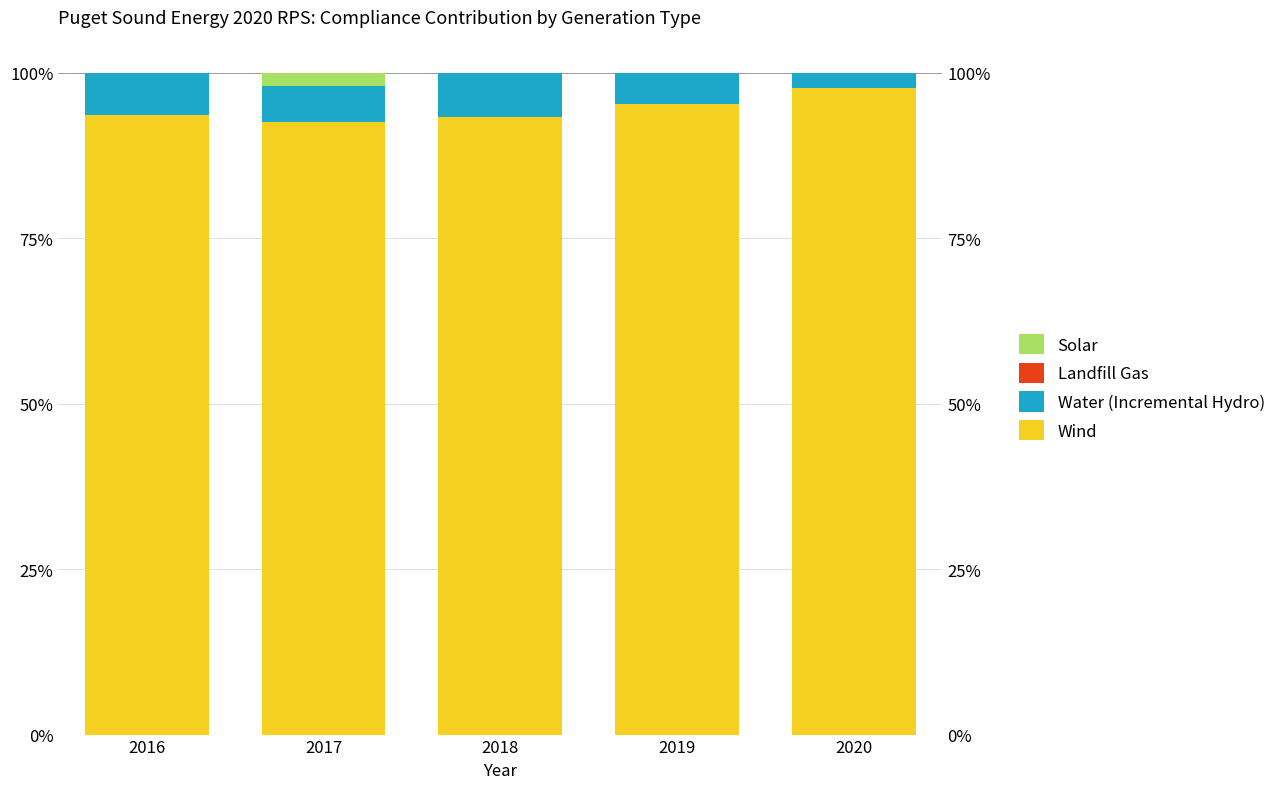

What is the value of the Wind bar at the 3rd from the left?

93.4